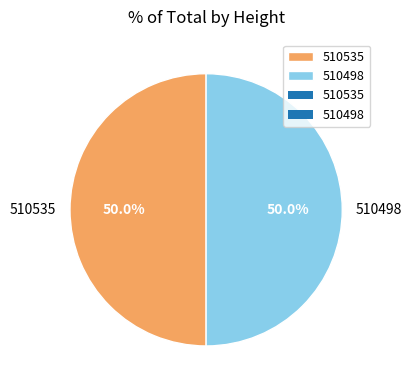

What is the ratio of the value at 510535 to the value at 510498?

1.0